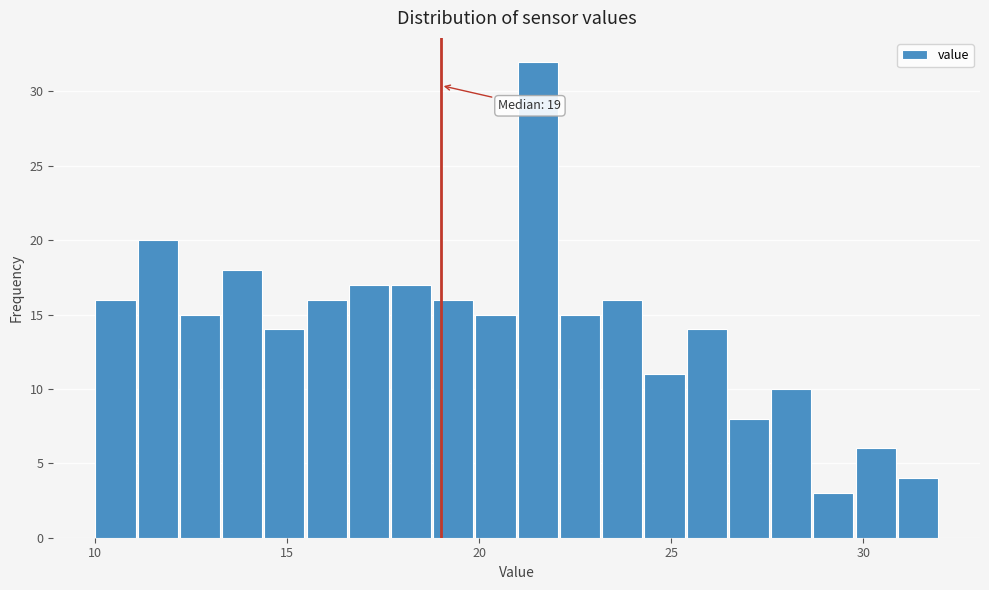

Around what value on the x-axis is the tallest bar? Give the approximate position of its centre, as read against the axis.

21.5